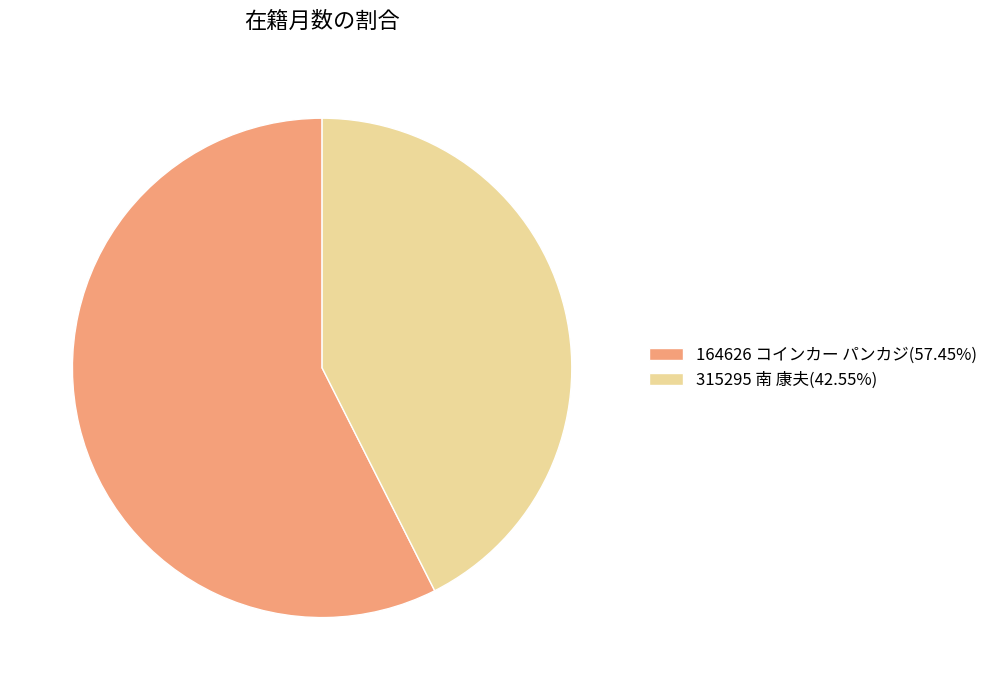

How many slices are in this pie chart?

2